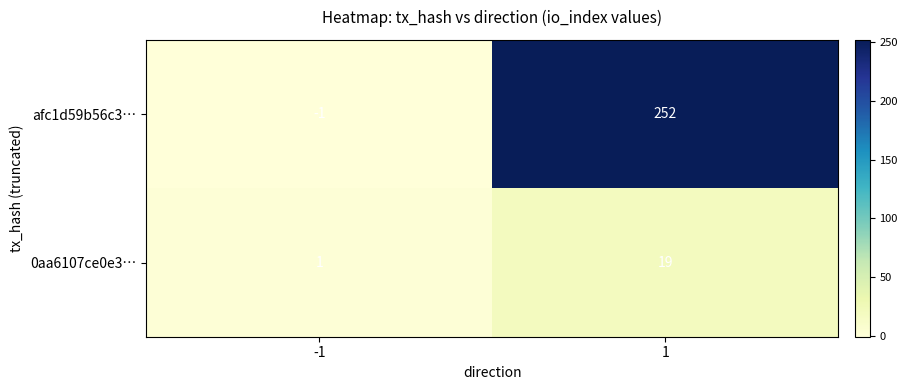

Reading right to left, what are all the values shown in this chart?

afc1d59b56c3…: 252	-1
0aa6107ce0e3…: 19	1